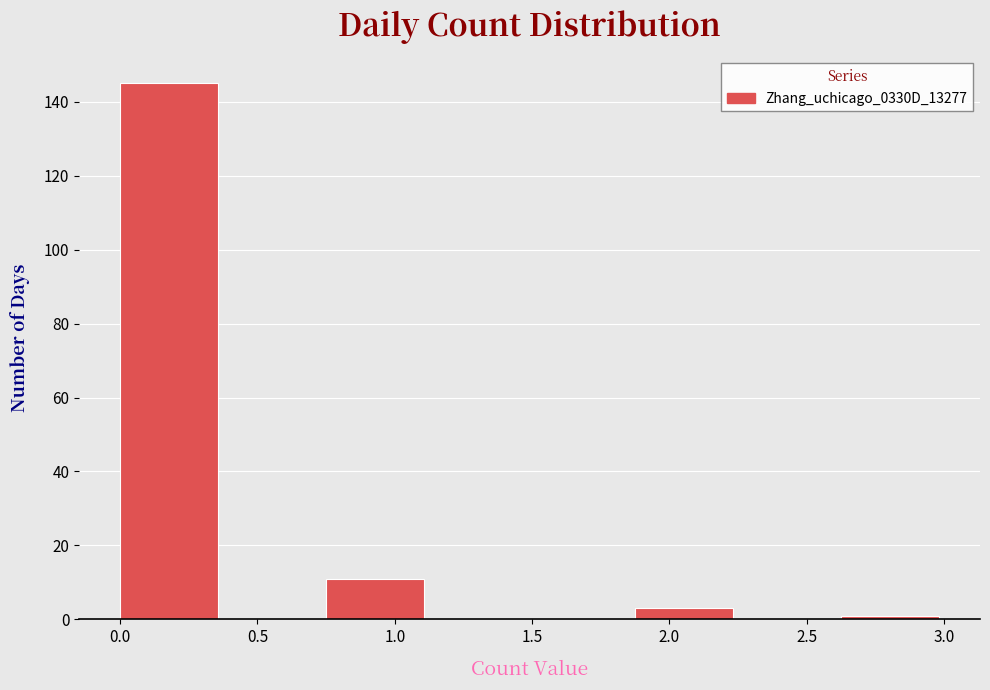

Reading left to right, transcribe this chart: for each bar, give the range it covers on the x-axis and its height. Neither the bar edges nor the heights are printed on the chart, so give them approximately, as read against the axes.

0.000 to 0.375: 146
0.375 to 0.750: 0
0.750 to 1.125: 12
1.125 to 1.500: 0
1.500 to 1.875: 0
1.875 to 2.250: 4
2.250 to 2.625: 0
2.625 to 3.000: under 2